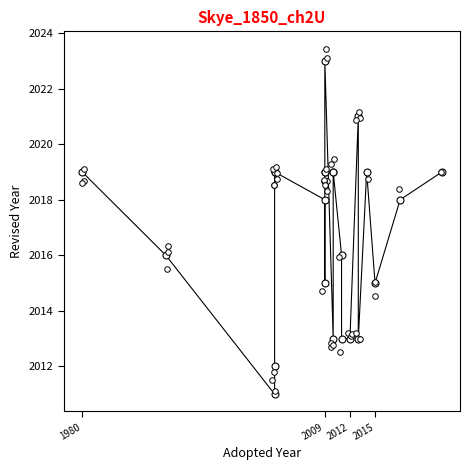

What is the greatest value displayed?

2023